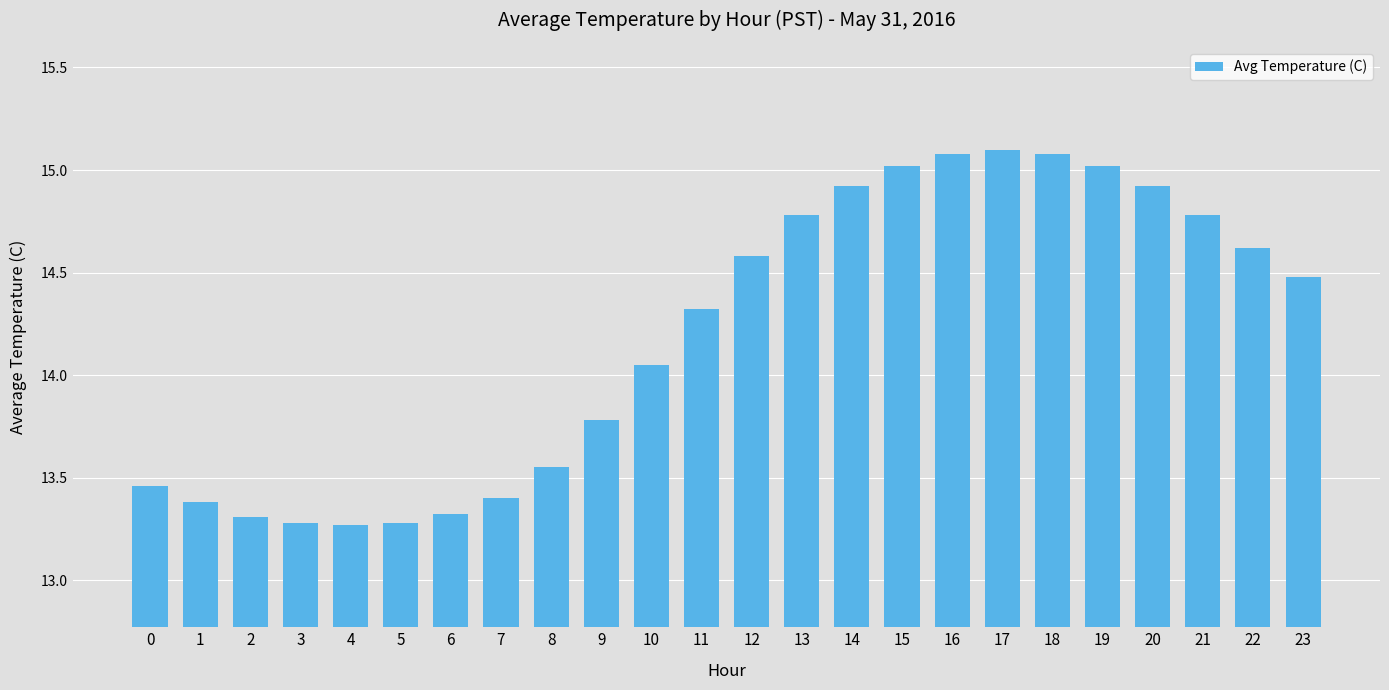

The value at 1 is 13.4. True or false?

True